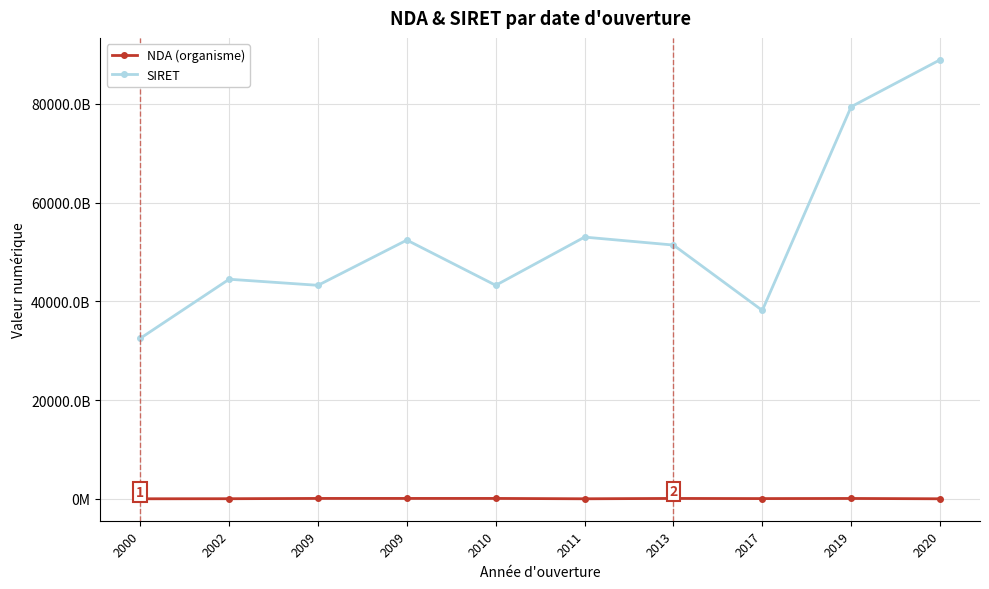

True or false: NDA (organisme) and SIRET intersect in this chart.

False